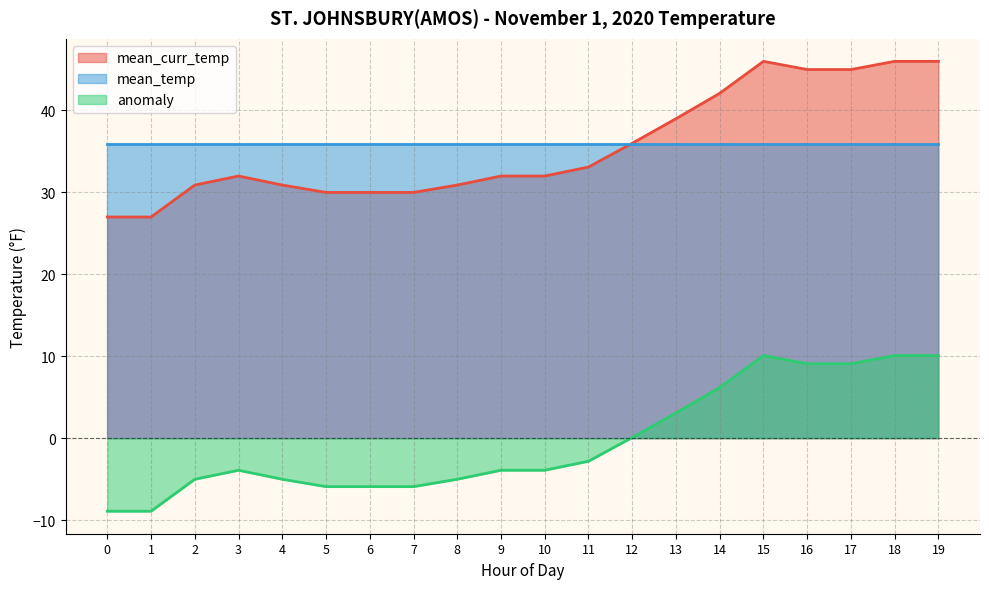

Which series changed the most between 5 and 7?

mean_curr_temp